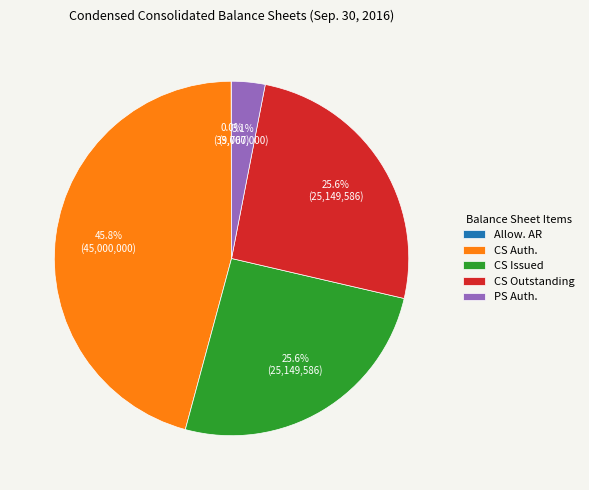

To the nearest percent, what is the average slice percentage?

20%